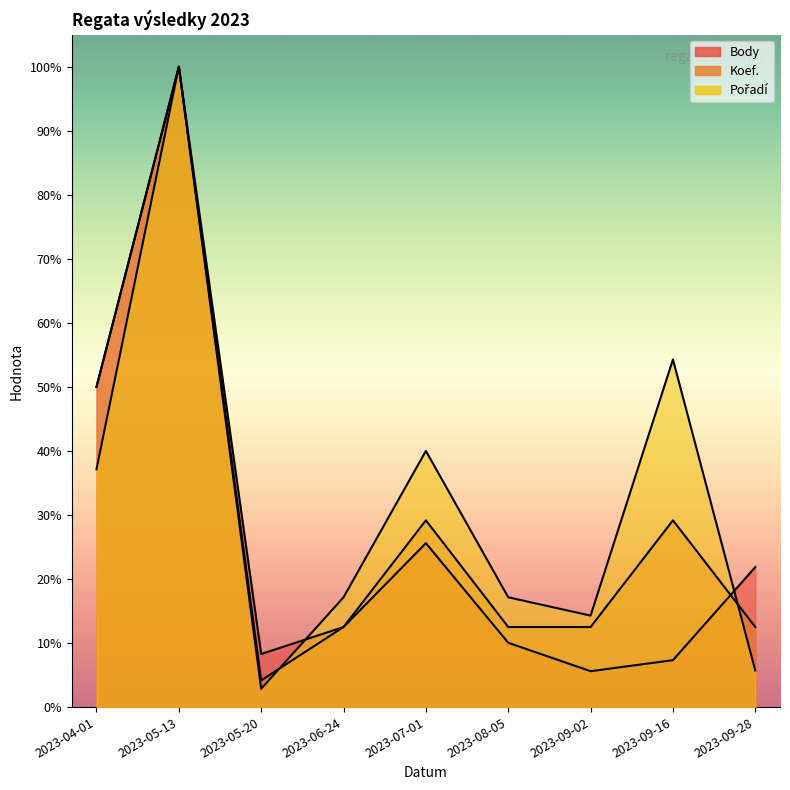

At which label does Koef. reach its peak?

2023-05-13